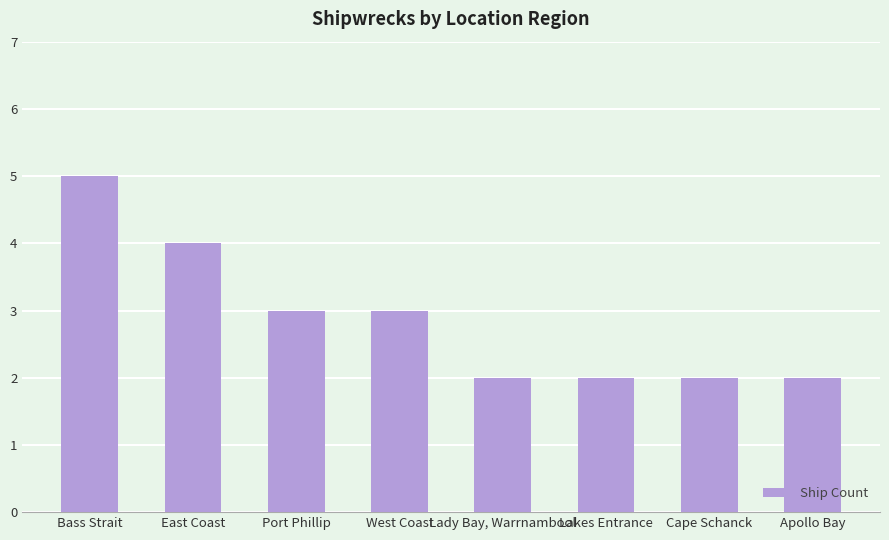

What position from the left is Lakes Entrance?

6